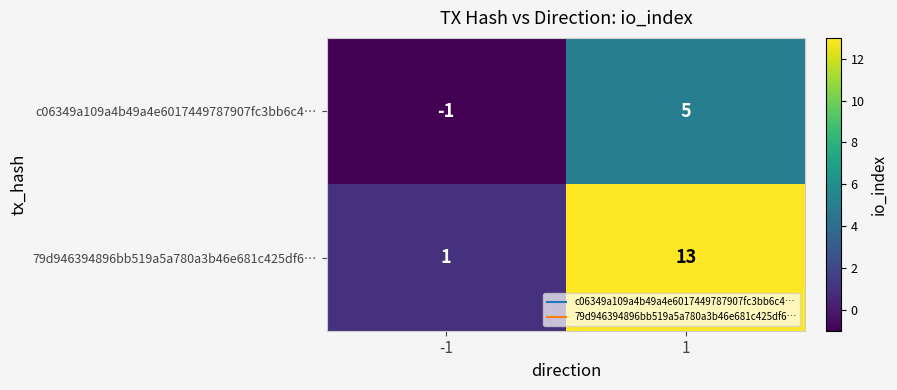

What is the smallest value displayed?

-1